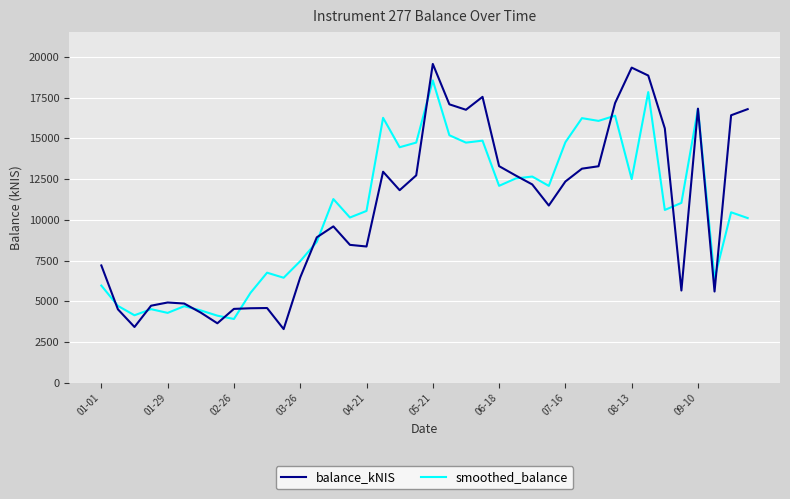

Does the chart have visible grid lines?

Yes